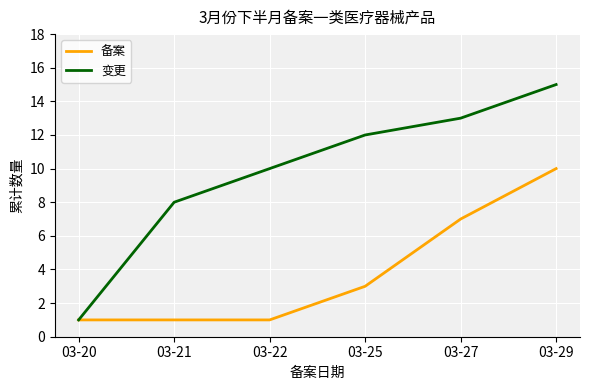

Which series changed the most between 03-20 and 03-22?

变更